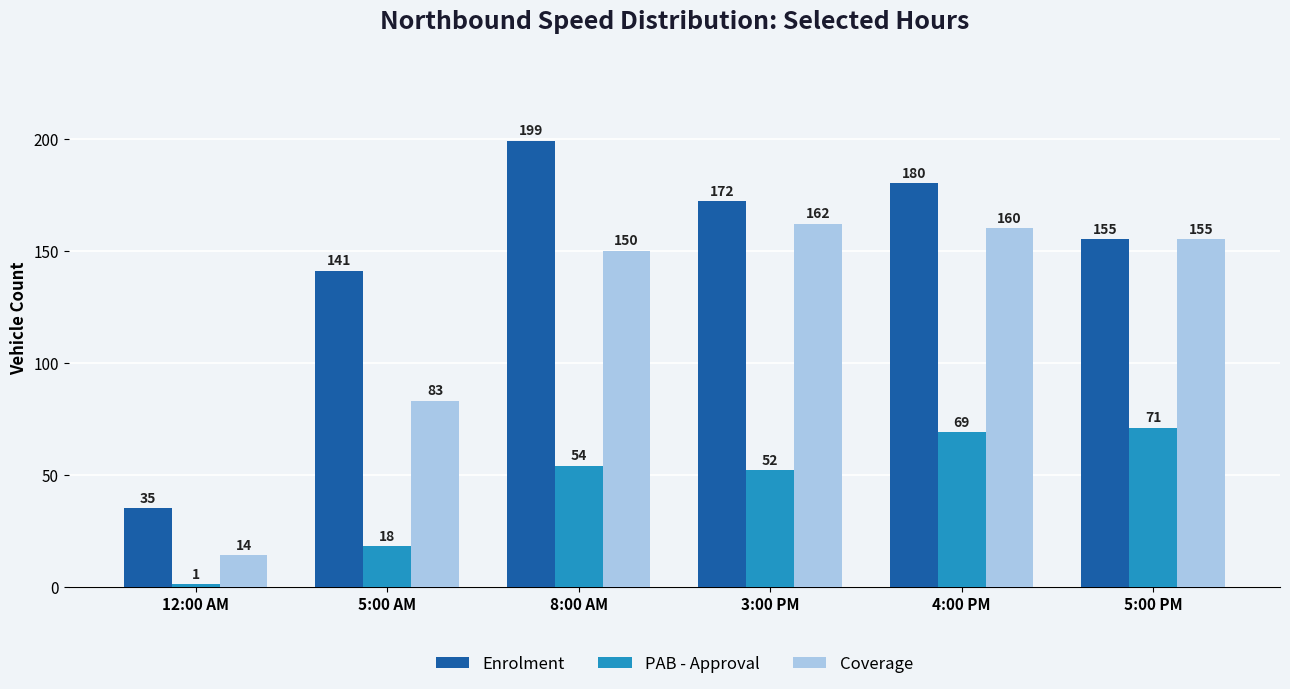

At which label does Coverage first exceed 155?

3:00 PM